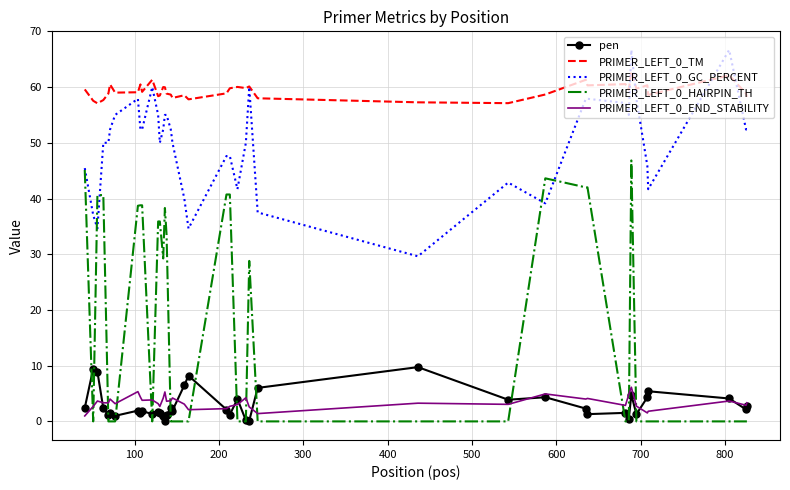

What is the lowest value of the PRIMER_LEFT_0_TM series?

57.1